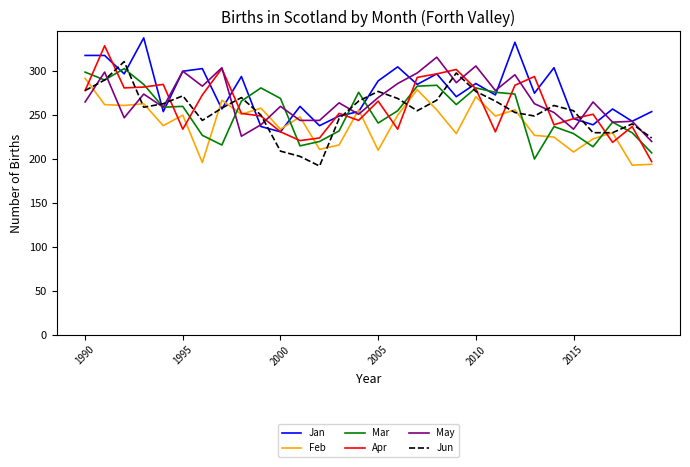

In Mar, how many points are higher than both neighbors (excluding endpoints)?

8